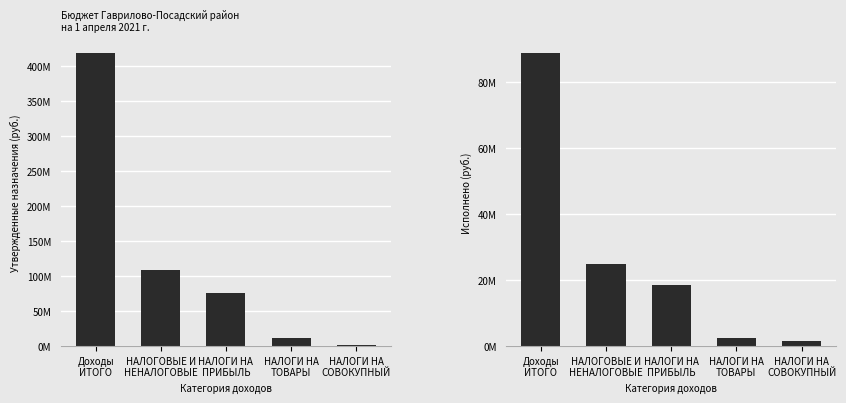

How many groups of bars are there?

5